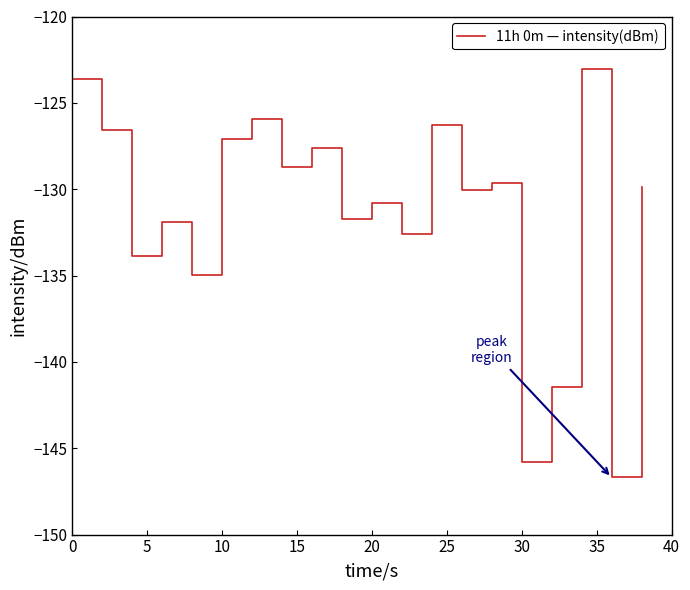

What is the difference between the maximum and minimum values?

23.6